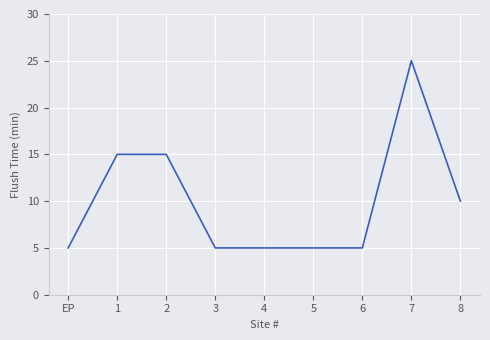

Approximately how many times larger is the value at 2 compared to 6?

3.0